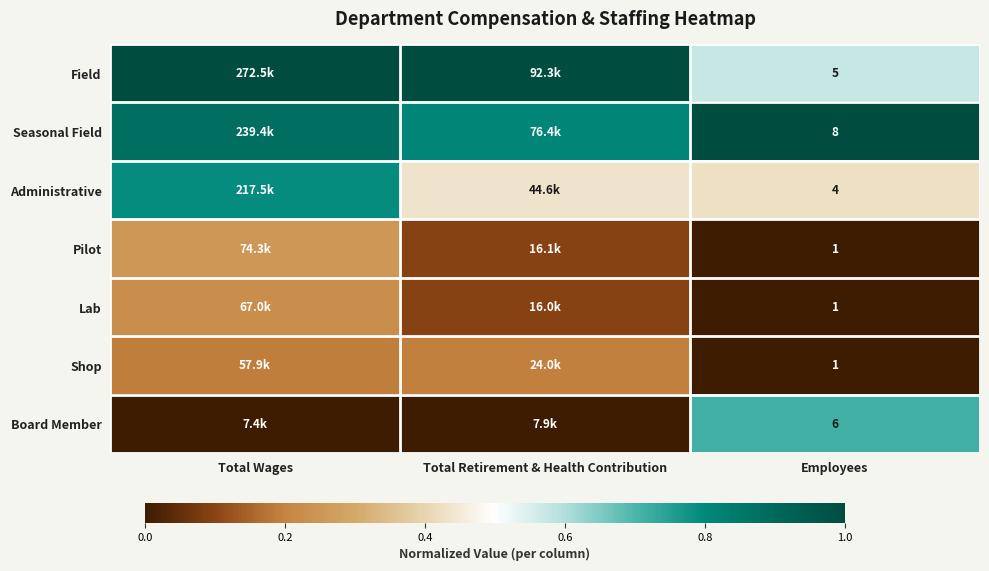

Rank the categories by Lab value from highest to lowest.

Total Wages, Total Retirement & Health Contribution, Employees